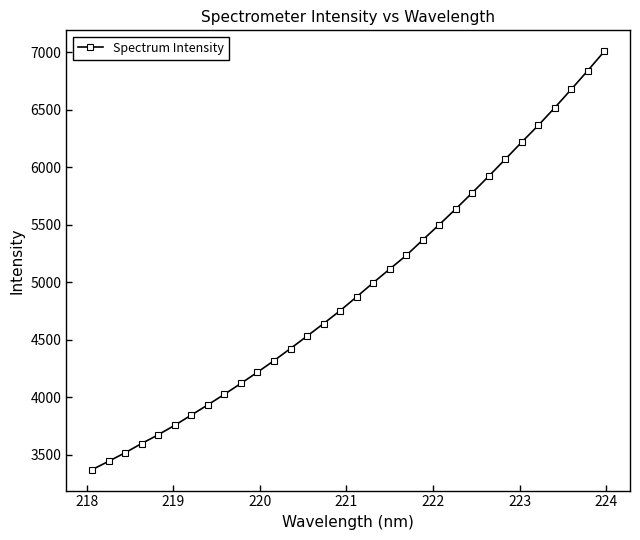

What is the sum of all values?

158313.9